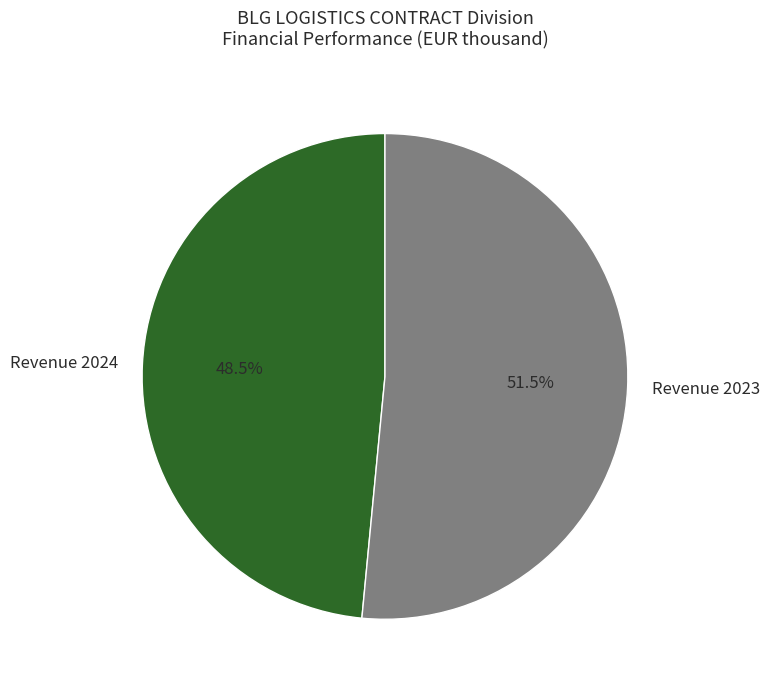

Which has a higher value, Revenue 2024 or Revenue 2023?

Revenue 2023